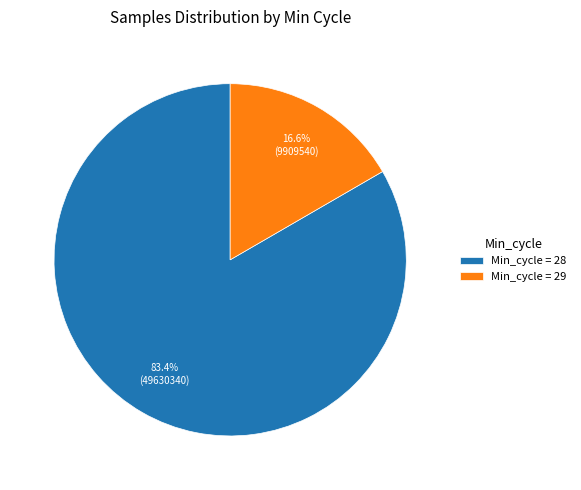

What is the ratio of the value at Min_cycle = 28 to the value at Min_cycle = 29?

5.0